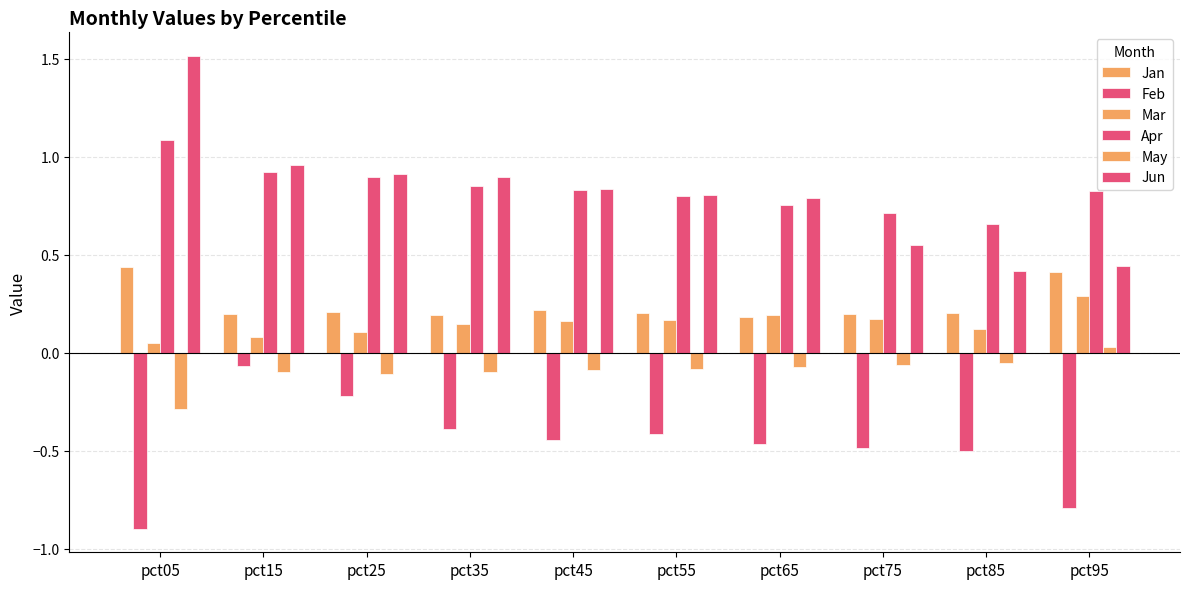

Are the bars horizontal?

No